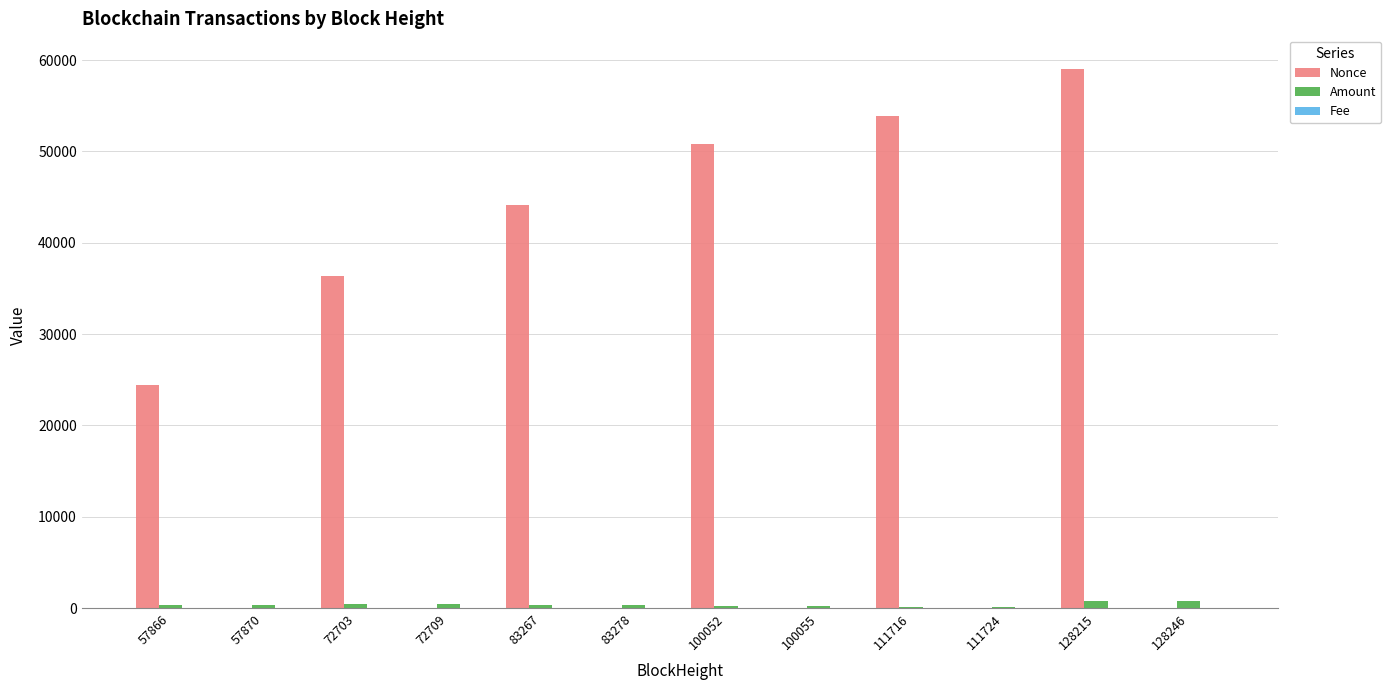

Which series changed the most between 111716 and 128215?

Nonce